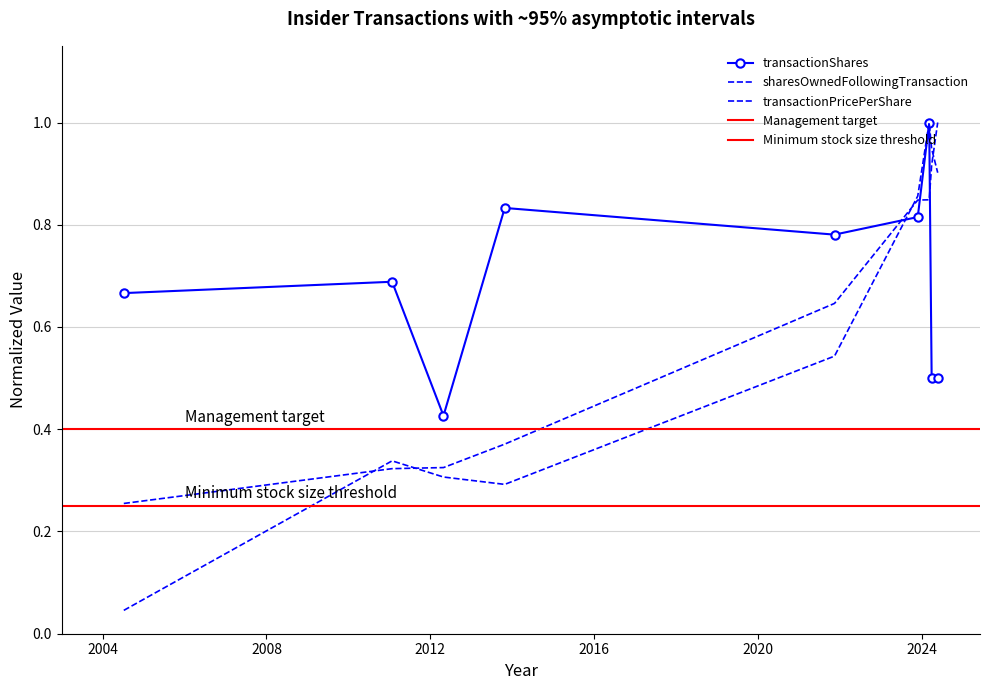

What is the label of the 9th point from the right?

2004-07-08